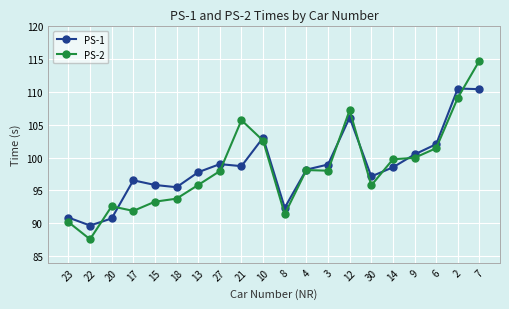

Rank the series by their maximum value, from lowest to highest.

PS-1, PS-2